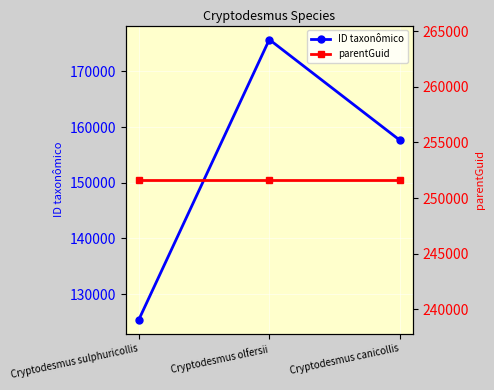

What is the label of the 1st point from the right?

Cryptodesmus canicollis